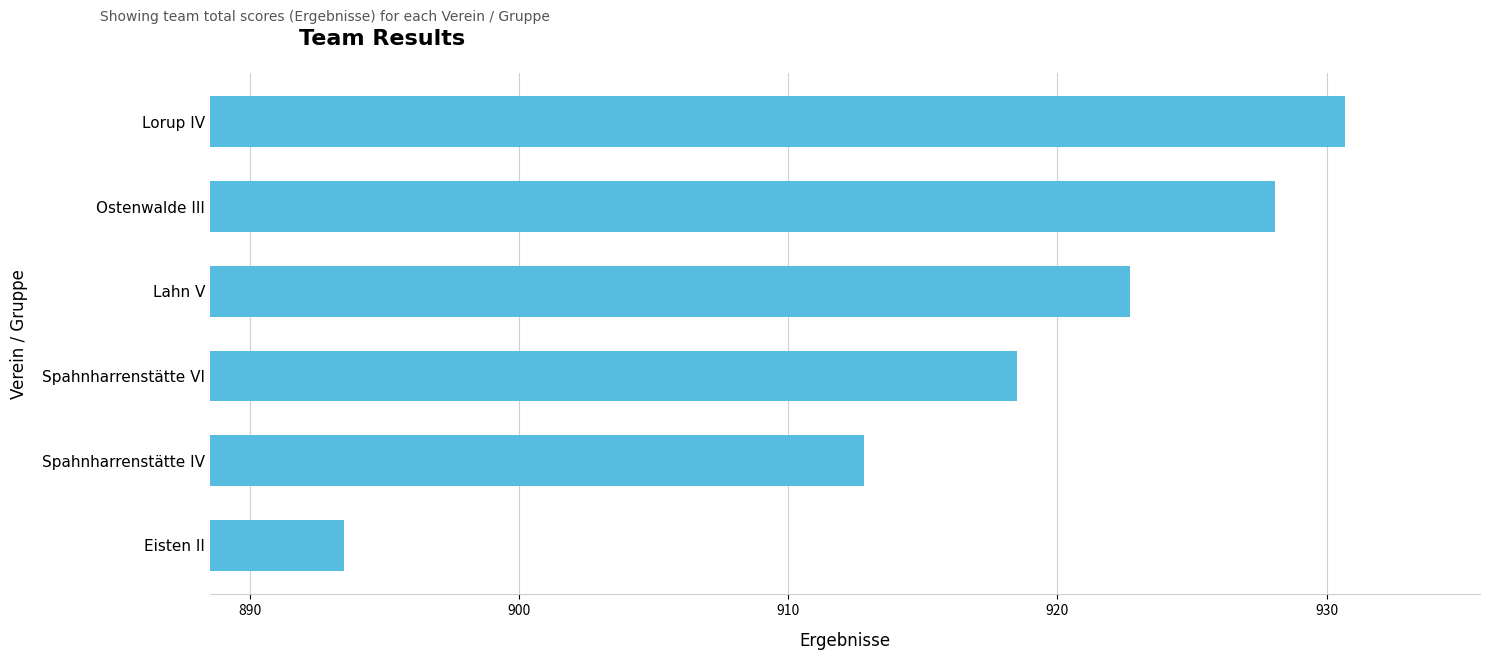

Are the bars grouped side by side (vs. stacked)?

No